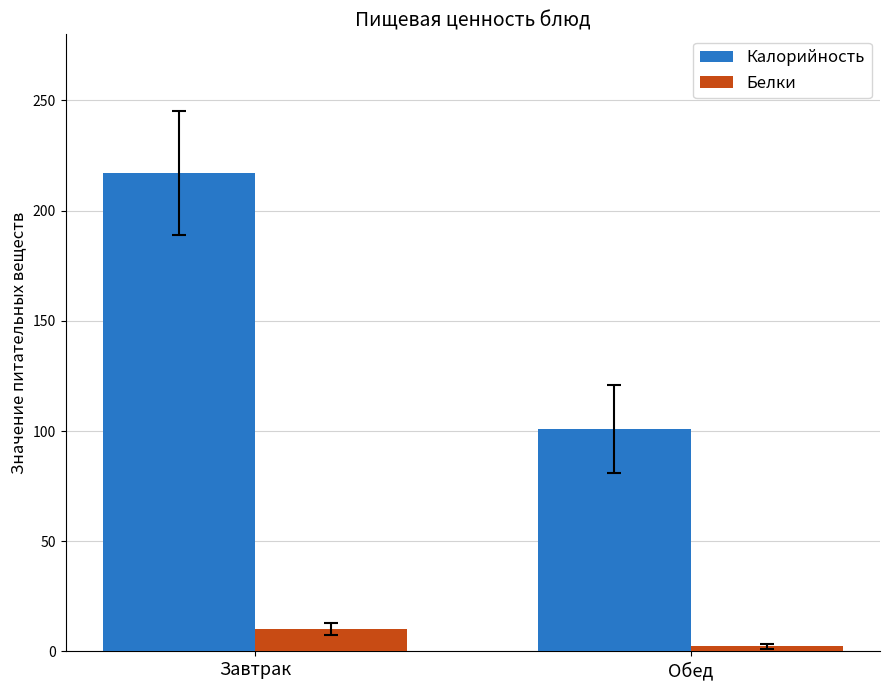

Reading left to right, transcribe all the data shown in this chart.

Калорийность: 217.0	101.0
Белки: 10.1	2.3